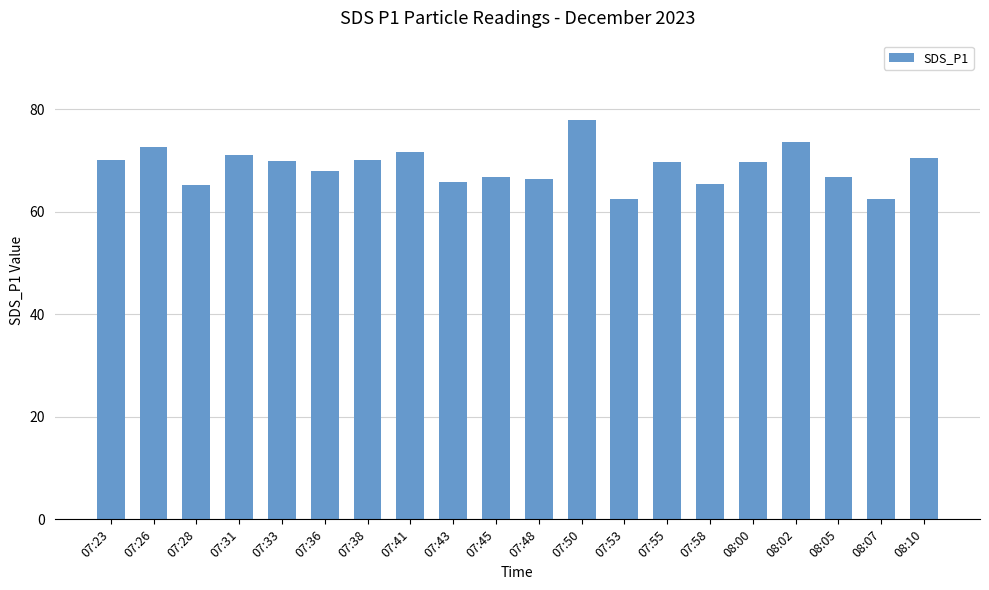

What is the difference between the maximum and minimum values?

15.3